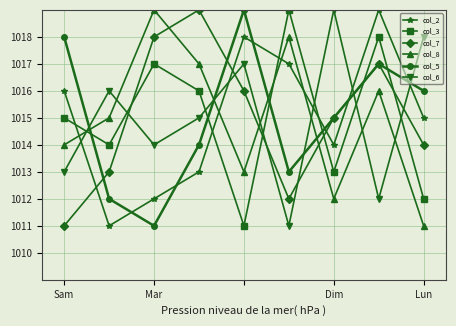

What is the minimum value for col_6?

1011